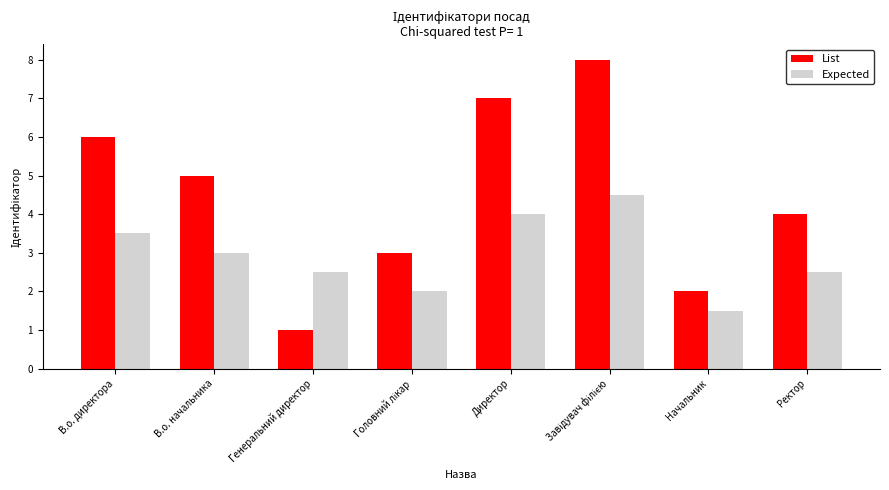

Read the Expected value at Генеральний директор.

2.5